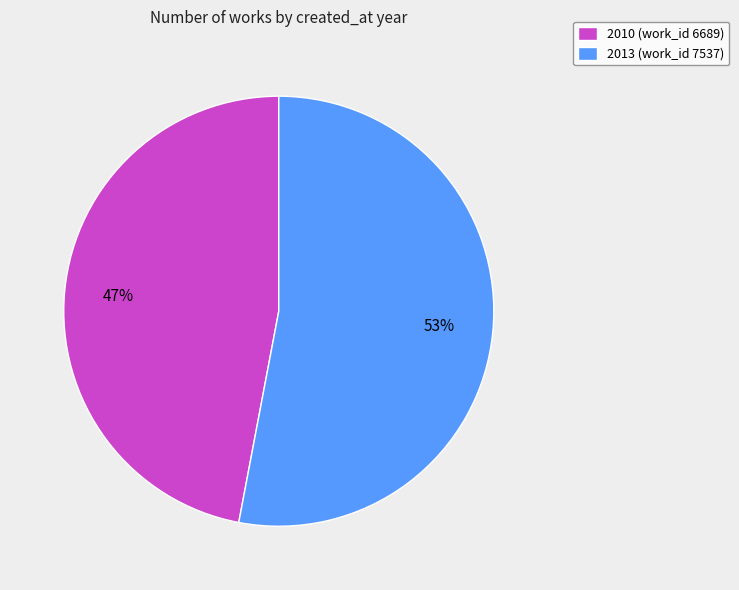

Which slice is the smallest?

2010 (work_id 6689)